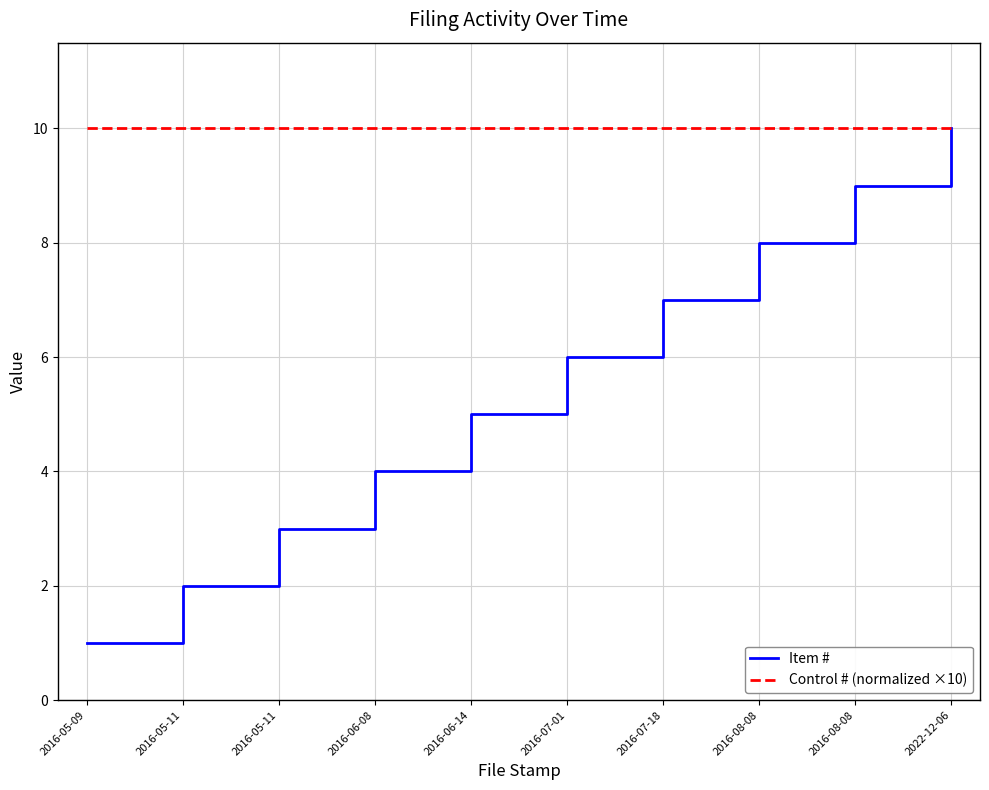

How many lines are shown in the chart?

2